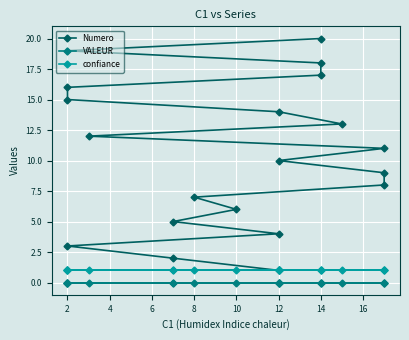

How many categories are shown in the chart?

20